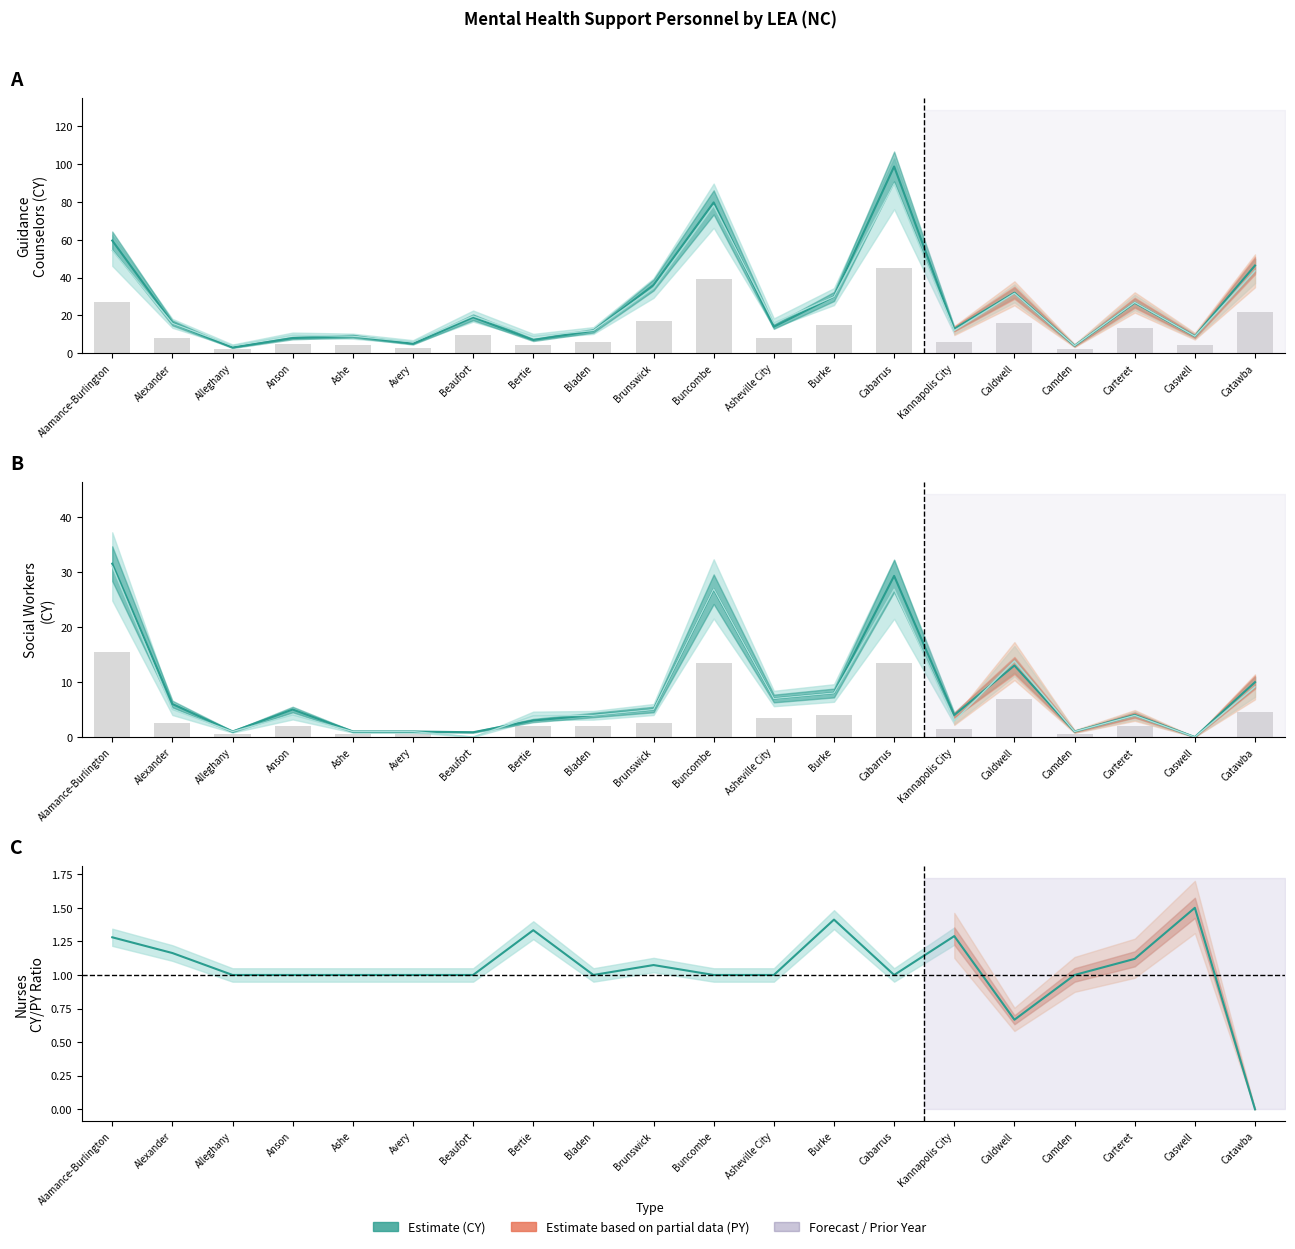

Are the bars grouped side by side (vs. stacked)?

Yes